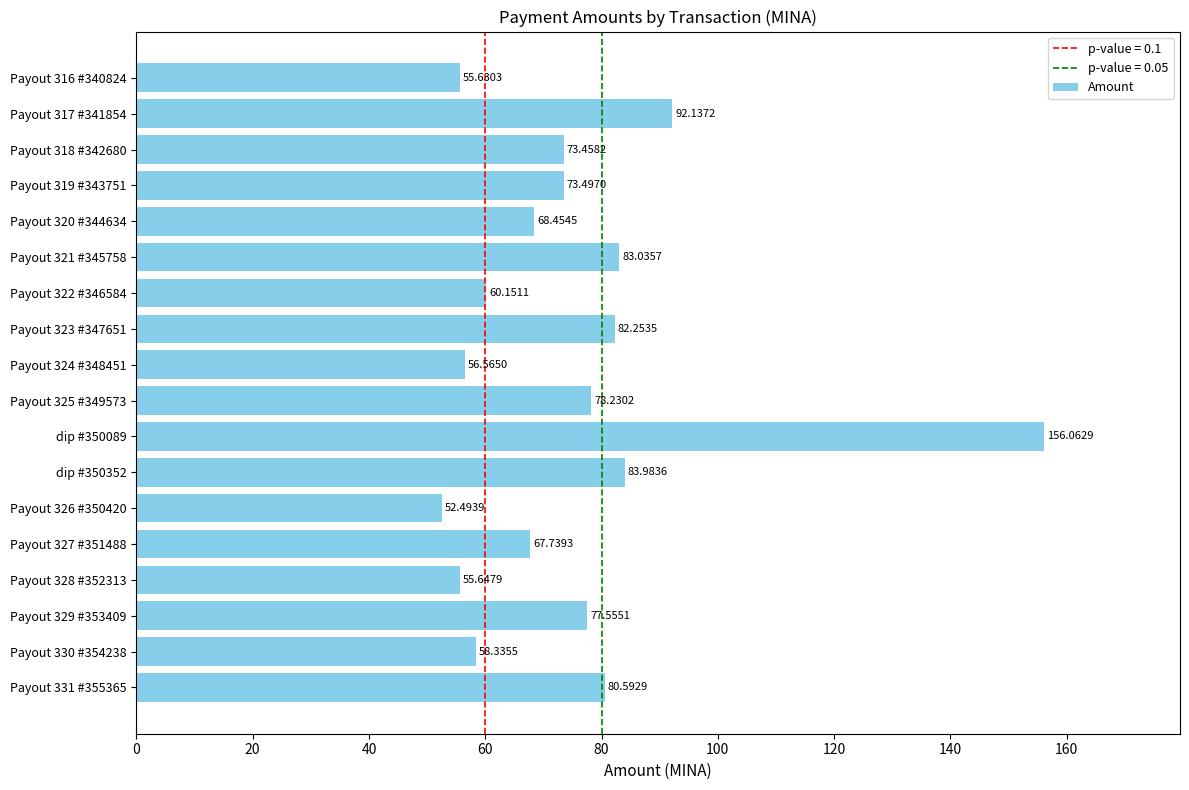

What is the sum of all values?

1355.8